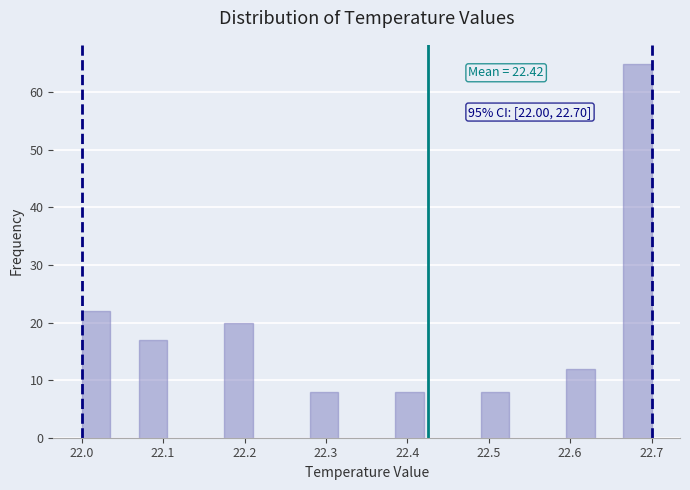

Read against the x-axis, roughly where is the centre of the tallest bar?

22.68